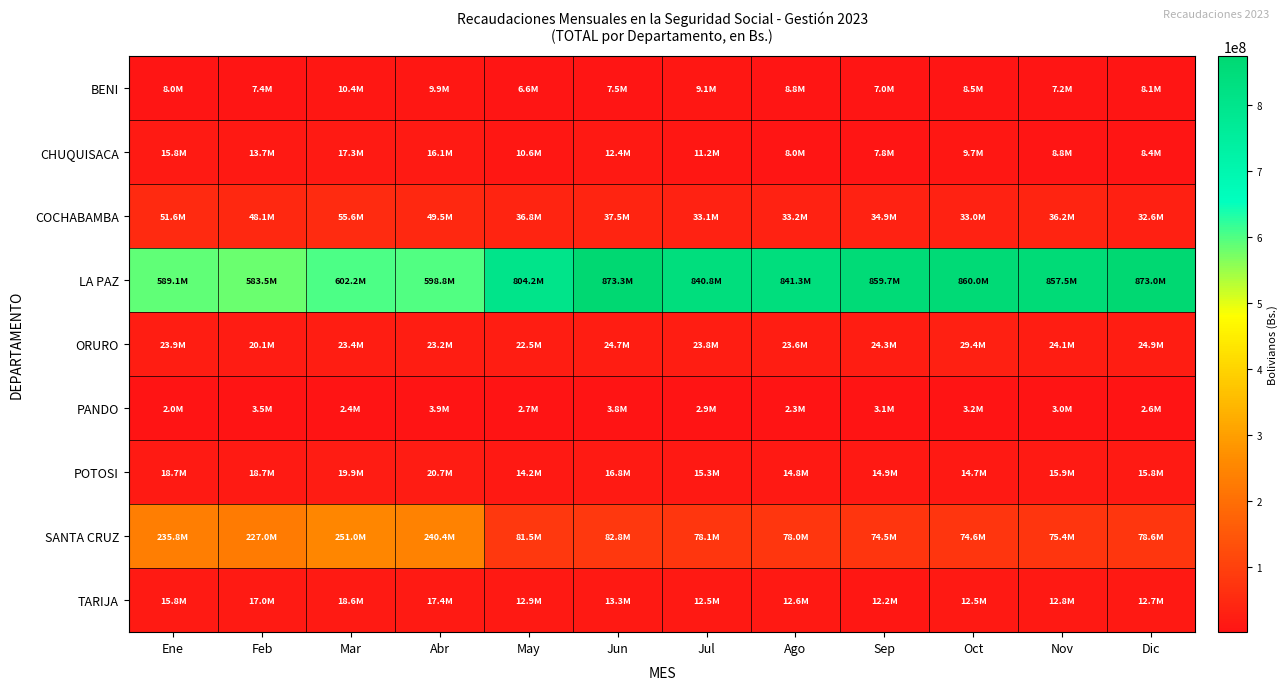

At Jul, list the series in order from smallest to largest.

PANDO, BENI, CHUQUISACA, TARIJA, POTOSI, ORURO, COCHABAMBA, SANTA CRUZ, LA PAZ